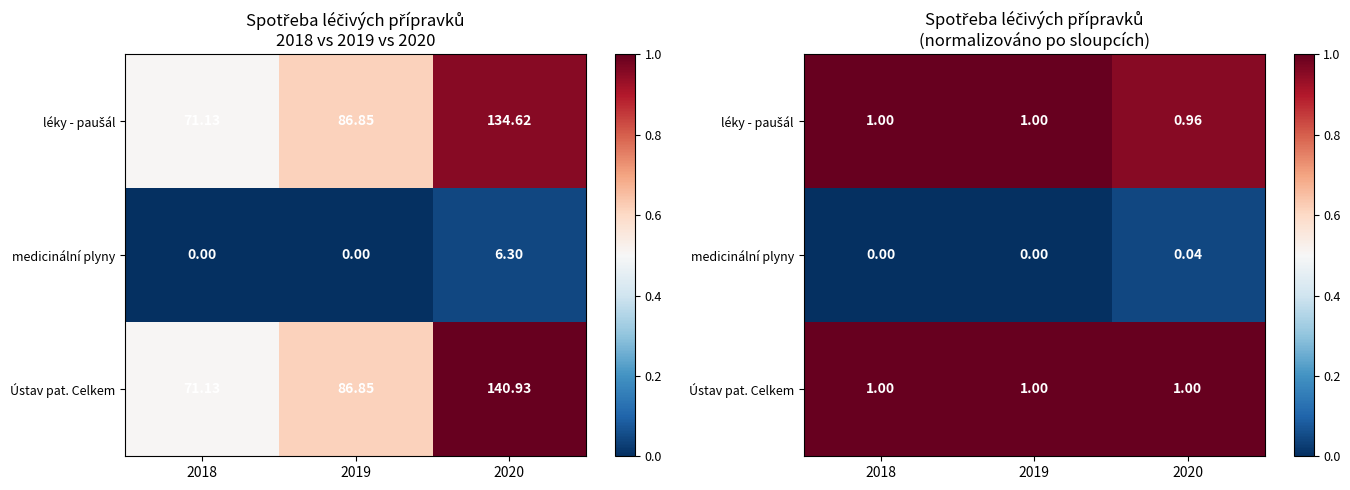

Is it true that Ústav pat. Celkem equals 1.4 at 2020?

False